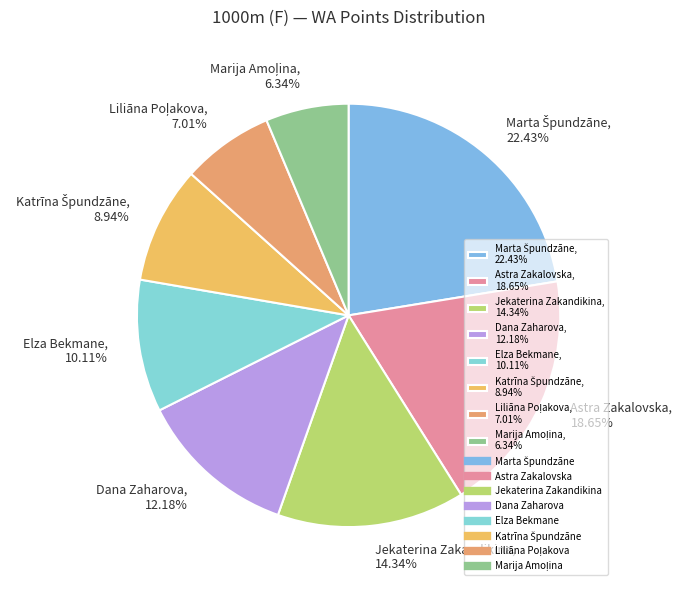

How much of the chart is everything except Elza Bekmane?

89.9%